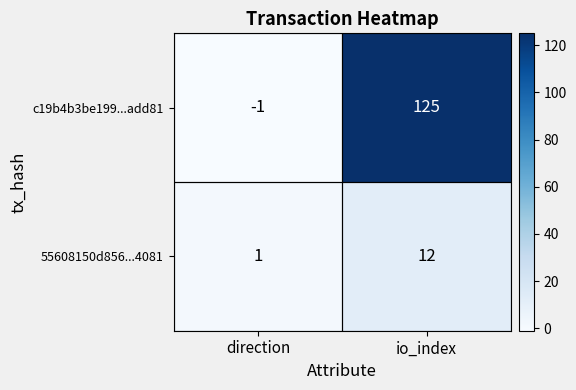

Which series has the largest range (max minus min)?

c19b4b3be199...add81